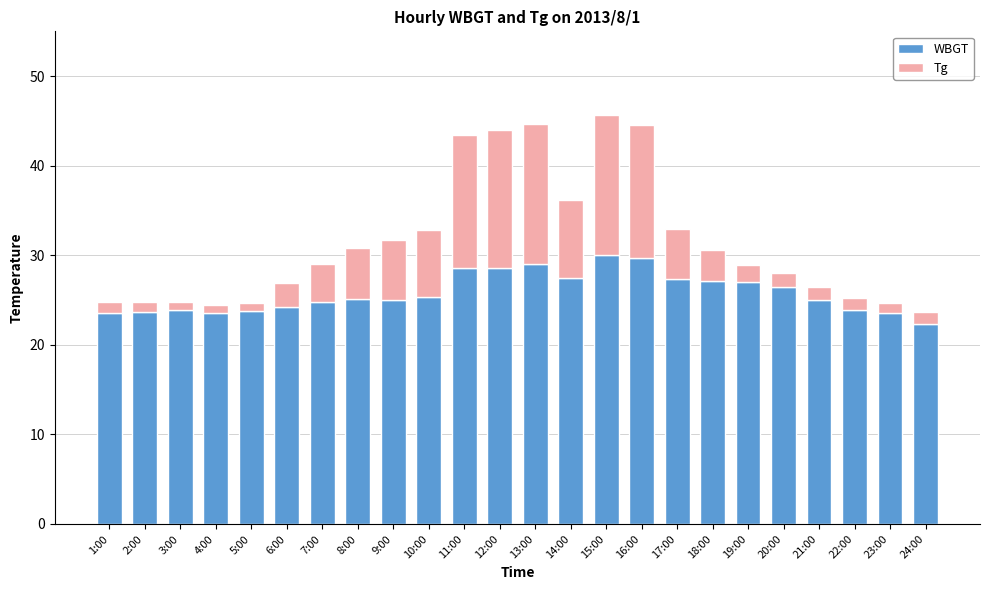

What is the total value across all series at 2:00?

24.8